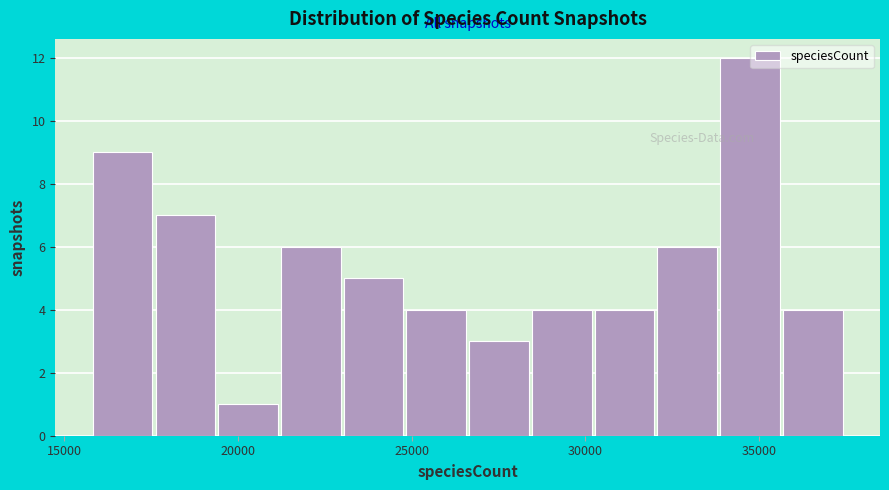

Around what value on the x-axis is the tallest bar? Give the approximate position of its centre, as read against the axis.

34500